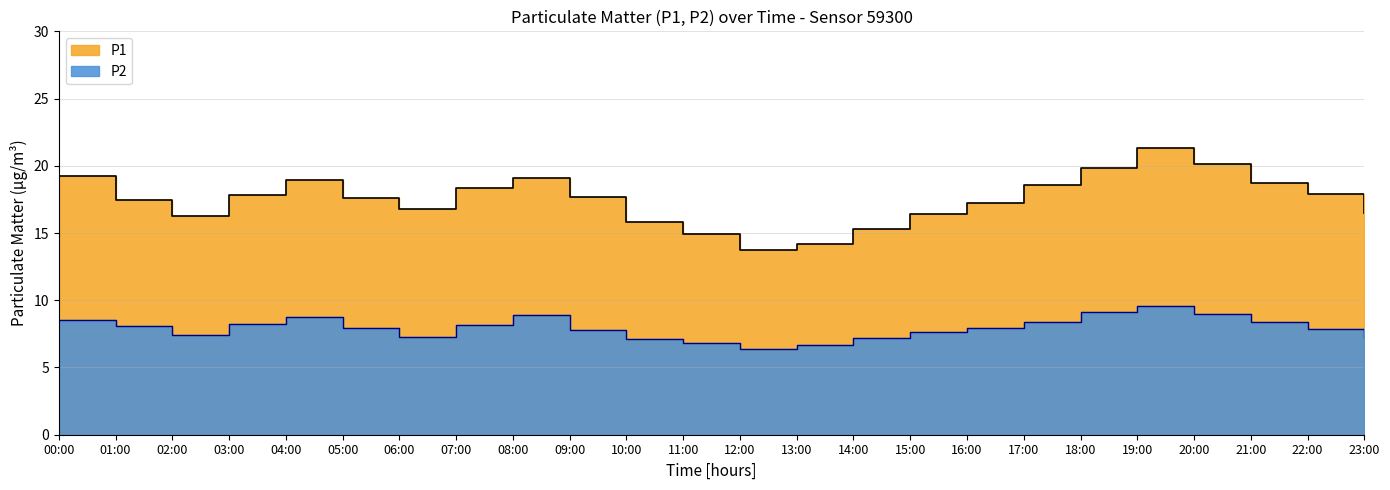

Rank the series by their average value, from highest to lowest.

P1, P2